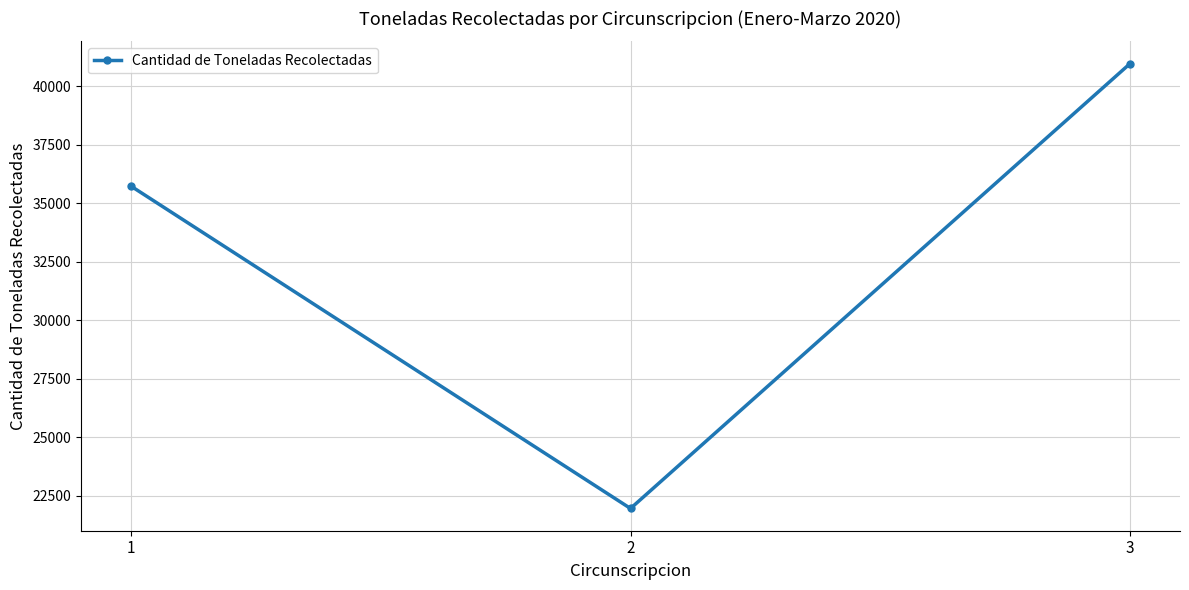

Which has a higher value, 3 or 1?

3